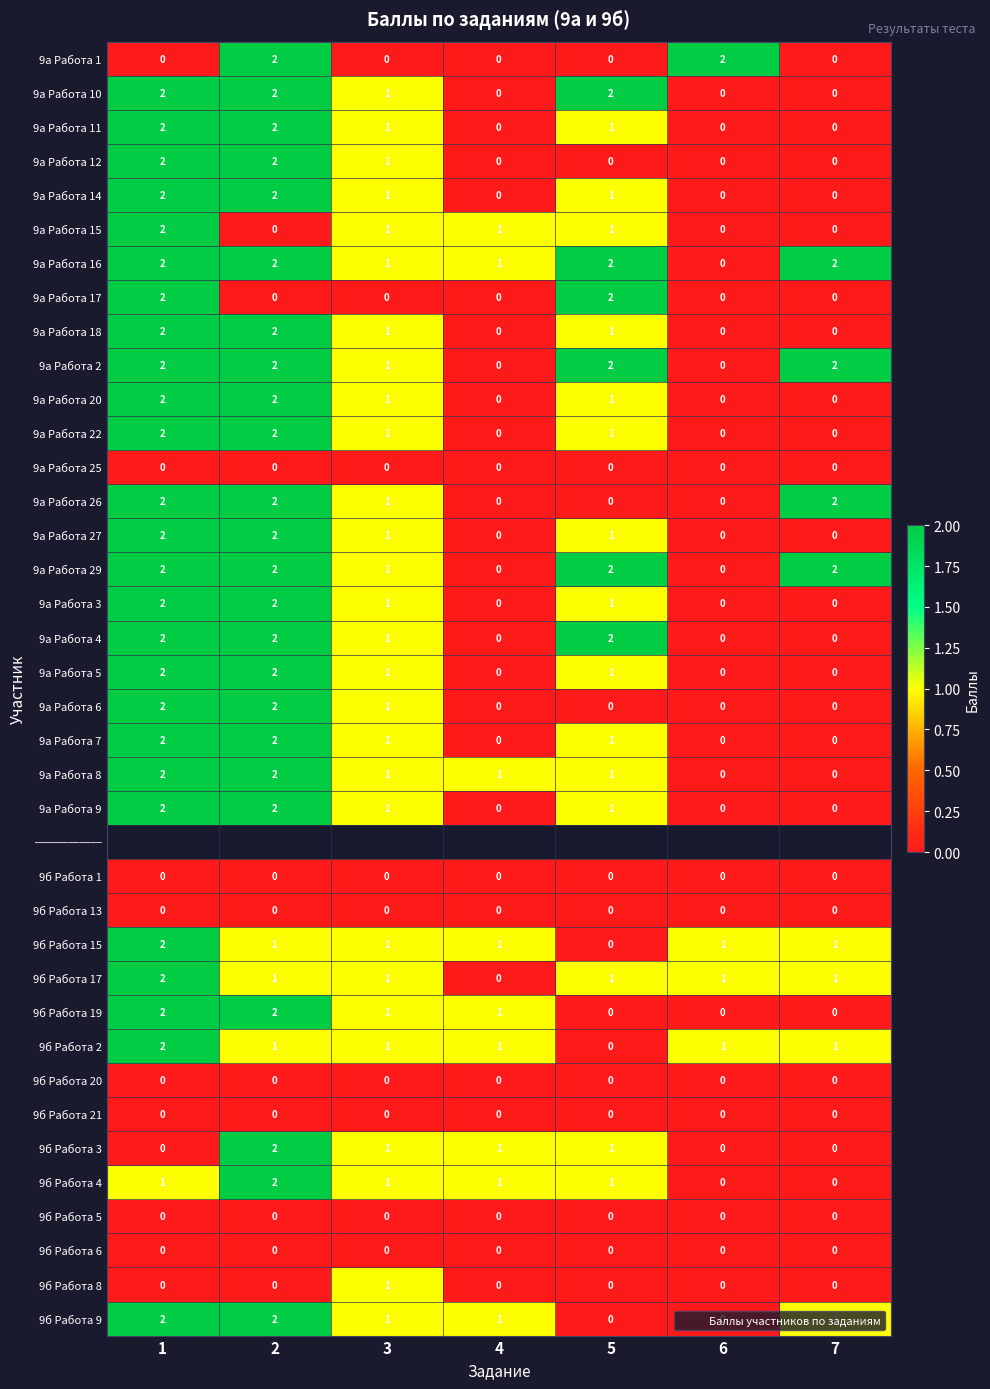

How many distinct data groups are displayed?

38